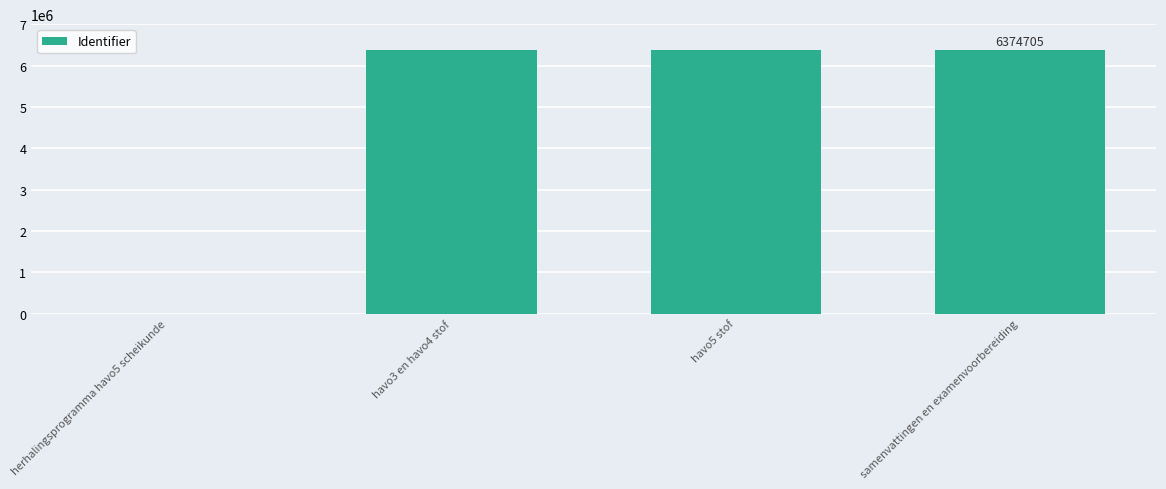

What is the maximum value shown in the chart?

6374705